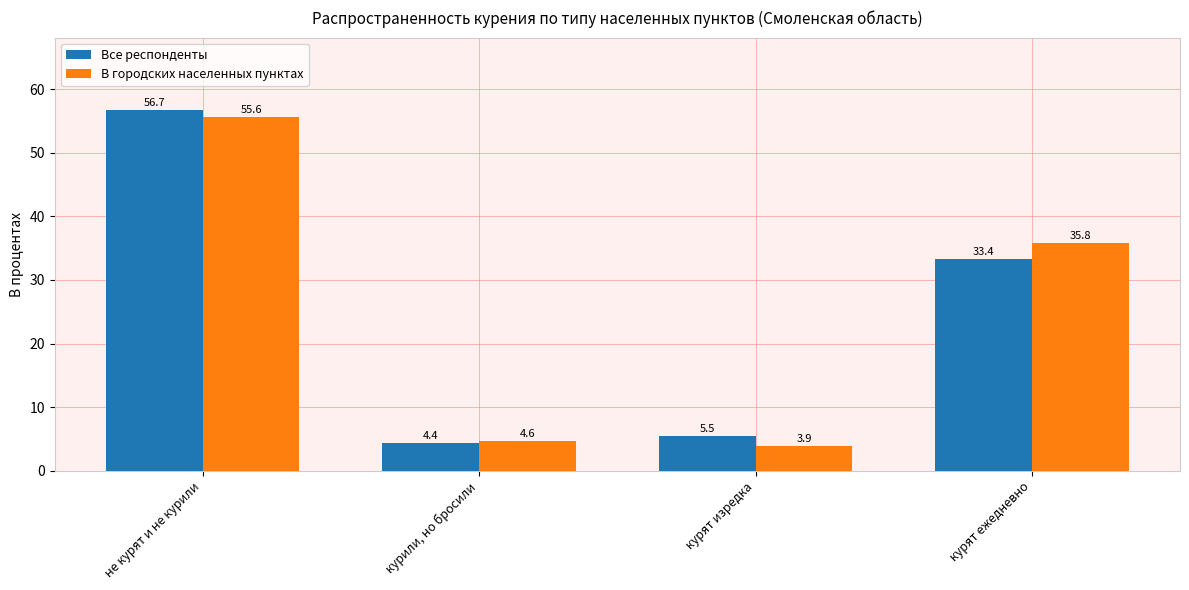

Is it true that В городских населенных пунктах equals 4.6 at курили, но бросили?

True